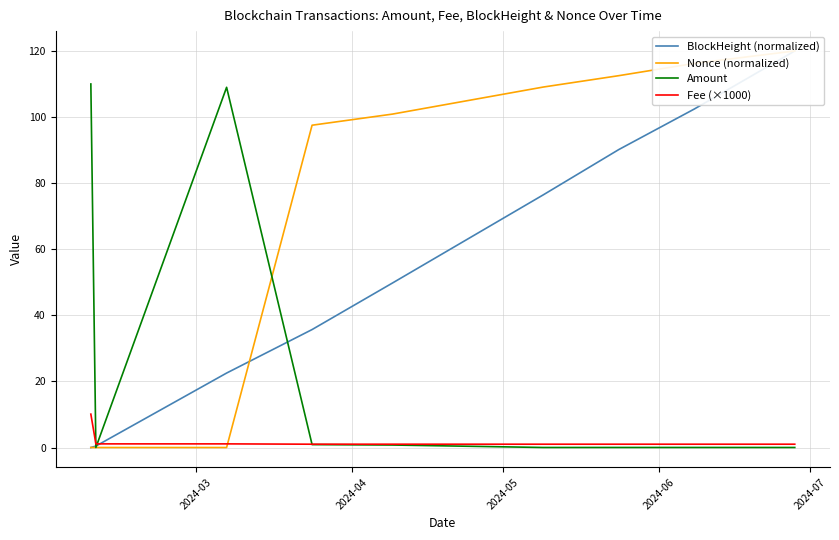

Which category has the lowest value in the Fee (×1000) series?

2024-06